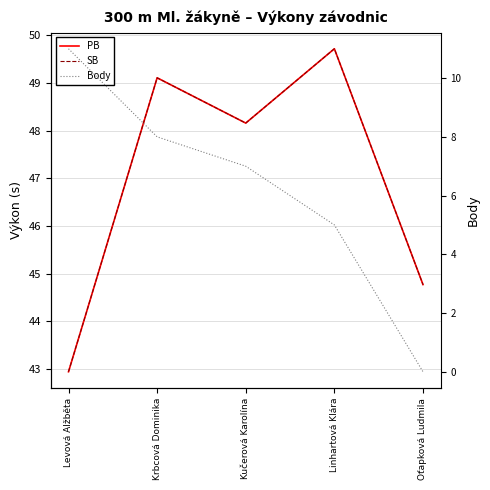

At which category is the sum across all series the highest?

Krbcová Dominika